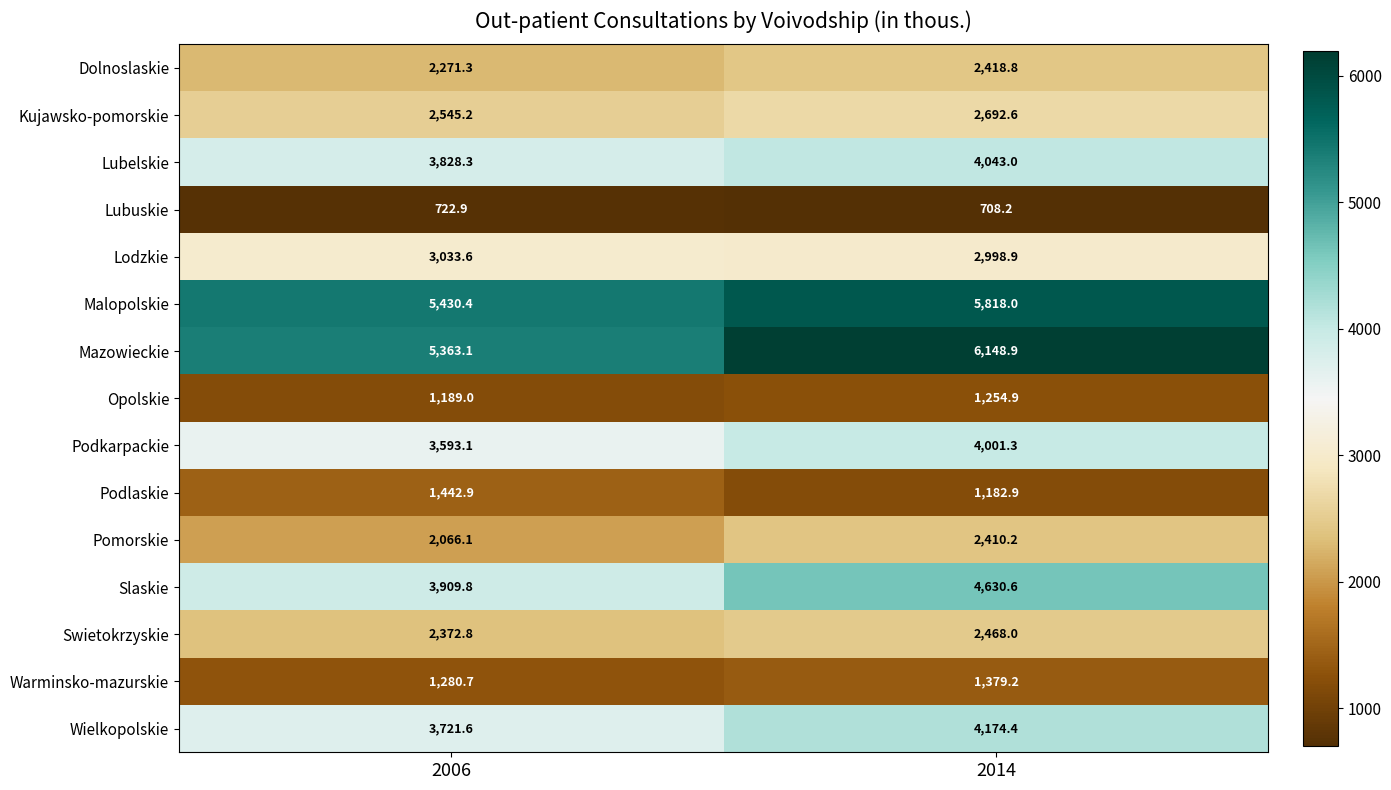

Where is Lubelskie nearest to the value 3935?

2006